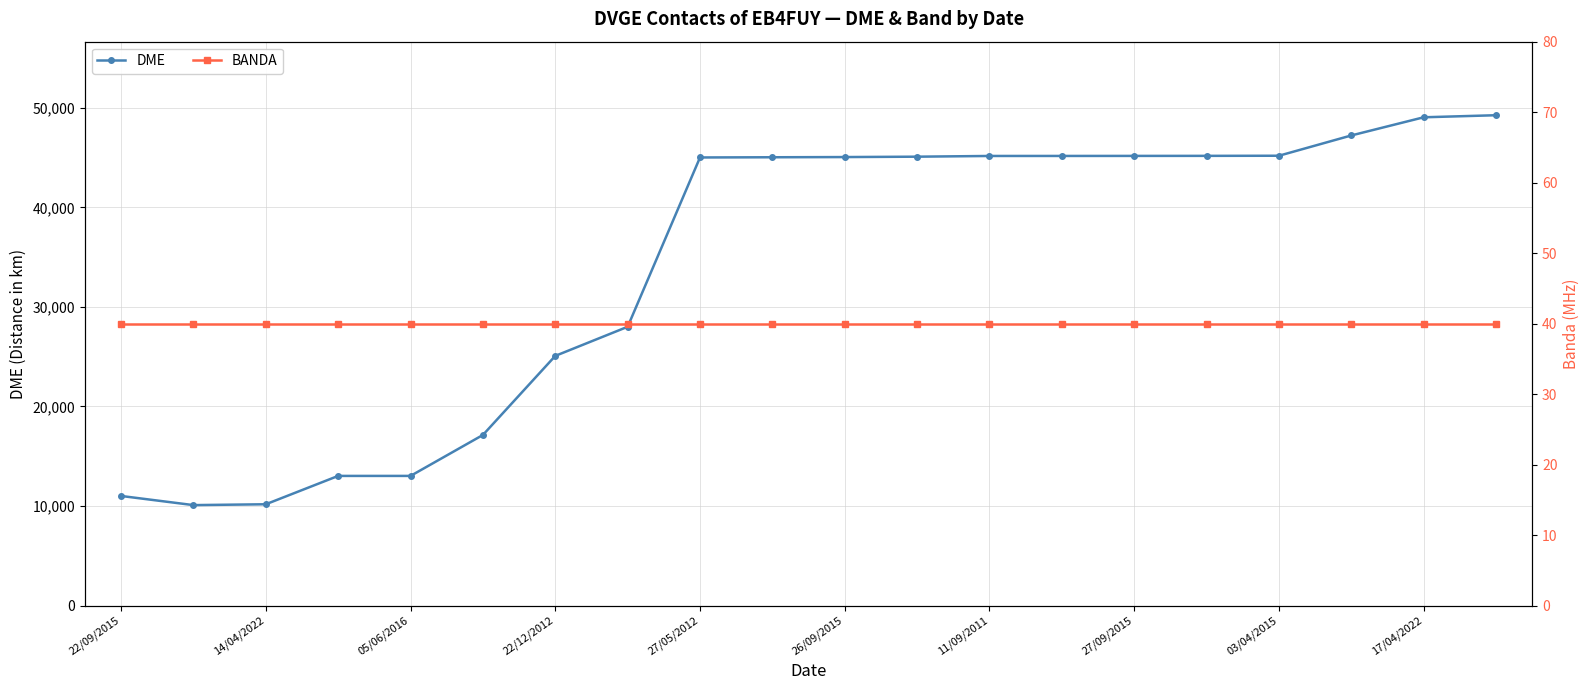

The DME series shows 60396 at 27/05/2012. True or false?

False